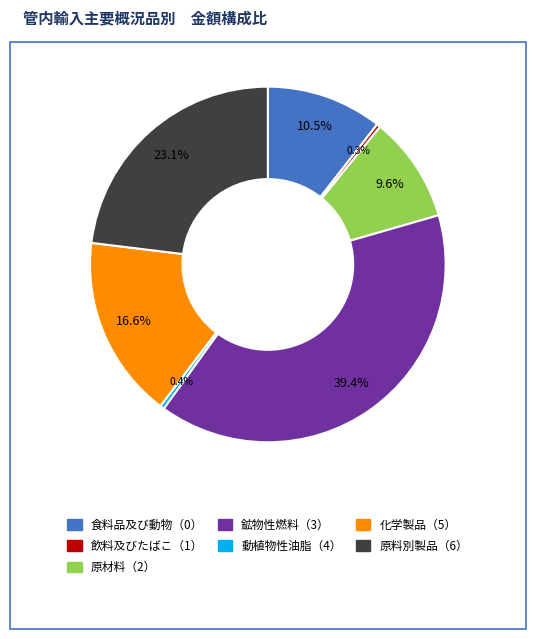

Does 食料品及び動物（0） represent more than half of the total?

No